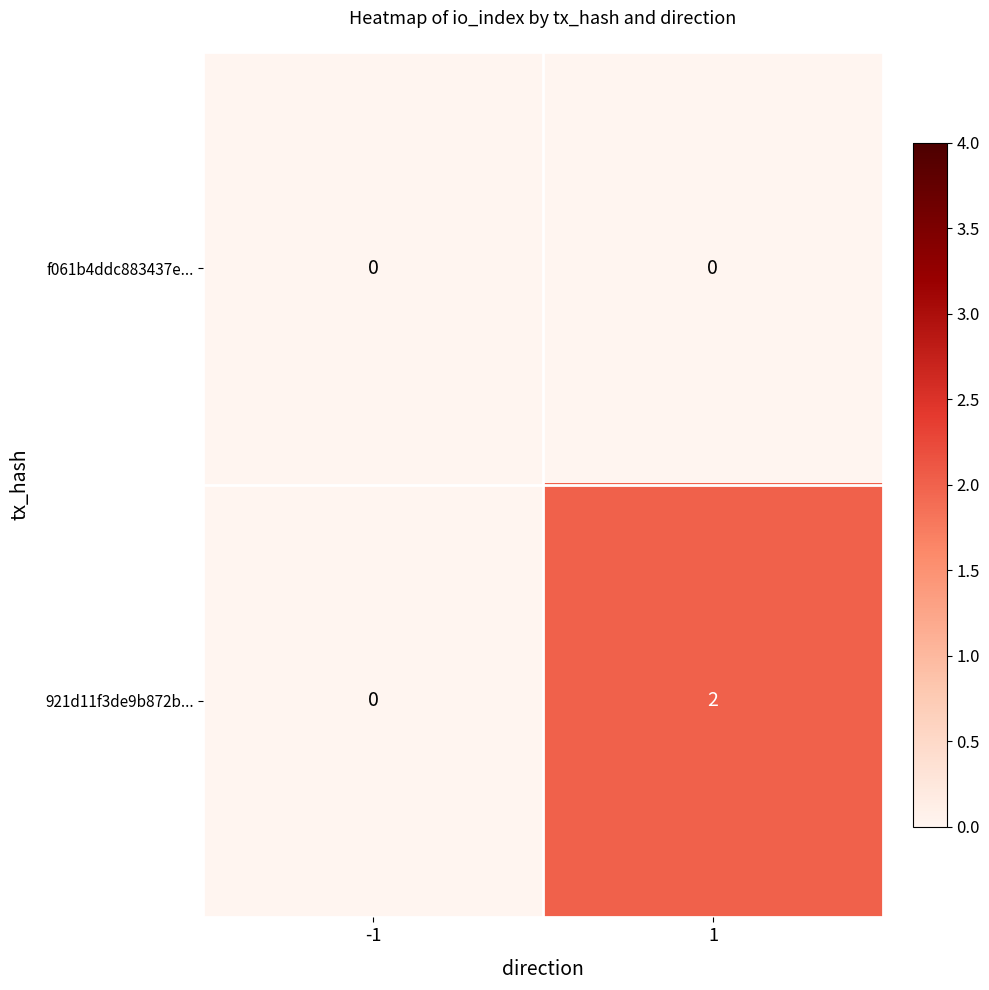

Rank the series at 1 from highest to lowest value.

921d11f3de9b872b..., f061b4ddc883437e...